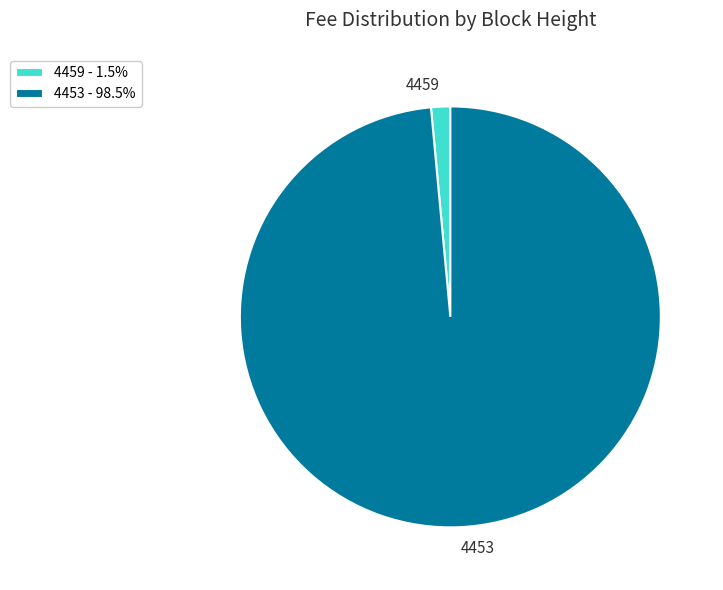

How many slices are in this pie chart?

2